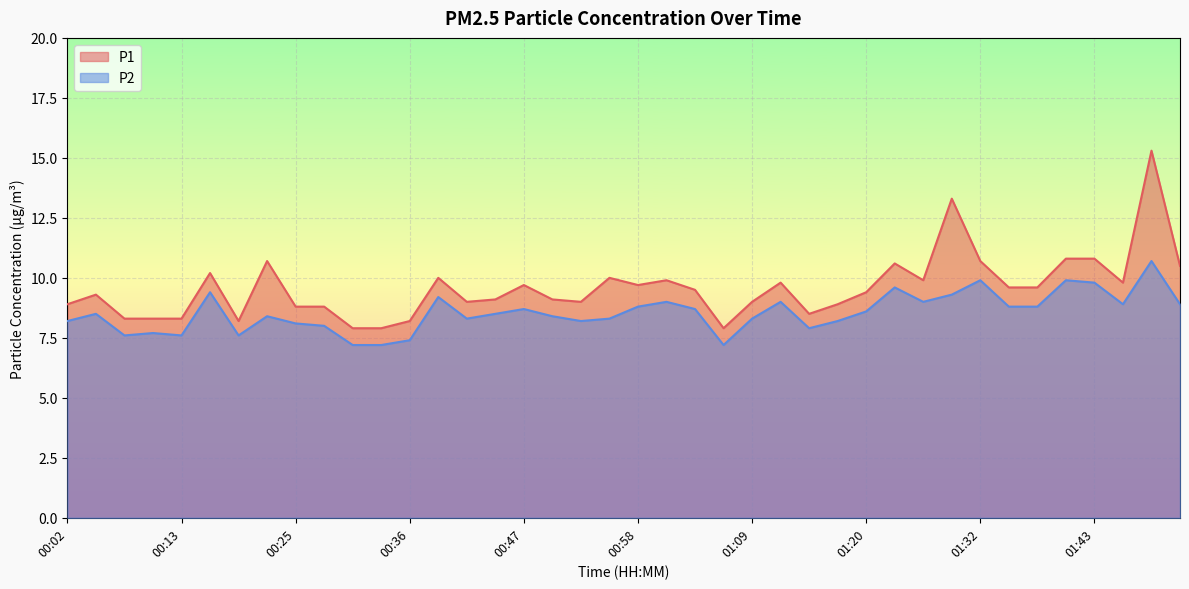

True or false: P1 has a value of 9.1 at 00:50.

True